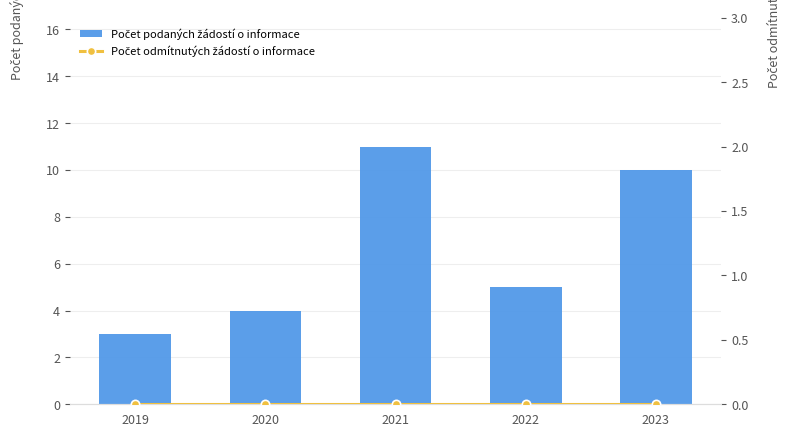

Rank the series by their average value, from highest to lowest.

Počet podaných žádostí o informace, Počet odmítnutých žádostí o informace